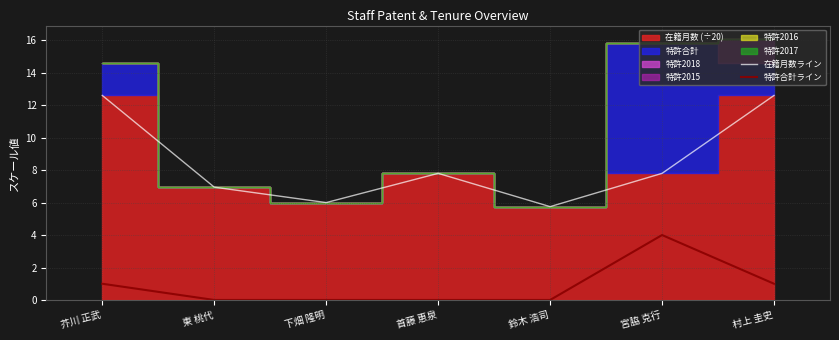

How many interior local valleys does the 在籍月数ライン series have?

2